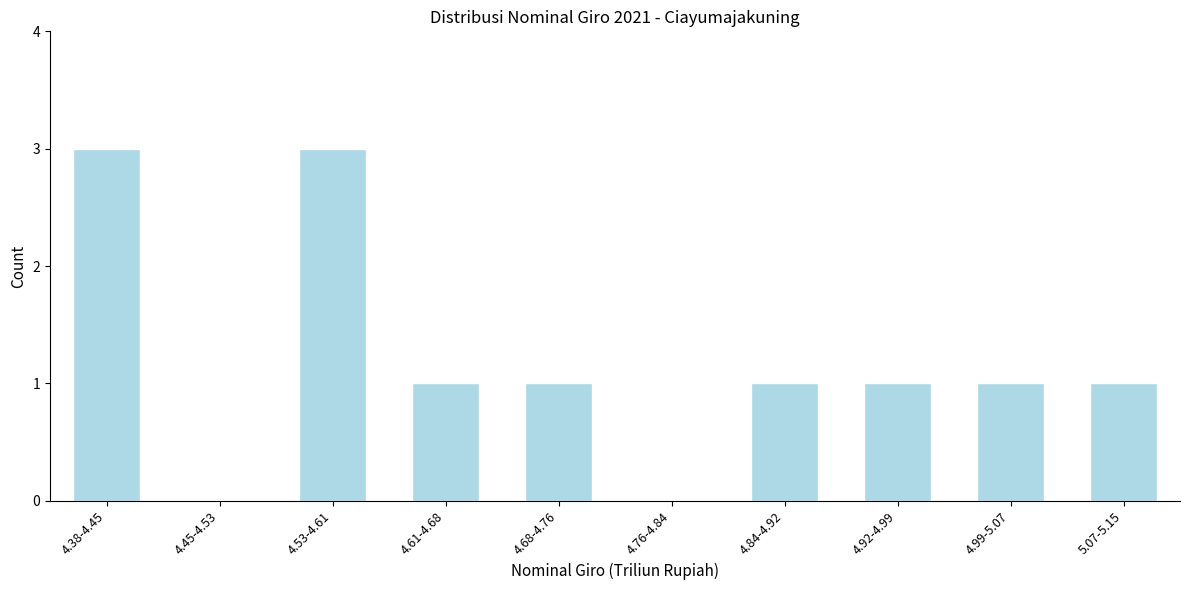

Reading right to left, transcribe all the data shown in this chart.

5.07-5.15=1	4.99-5.07=1	4.92-4.99=1	4.84-4.92=1	4.76-4.84=0	4.68-4.76=1	4.61-4.68=1	4.53-4.61=3	4.45-4.53=0	4.38-4.45=3